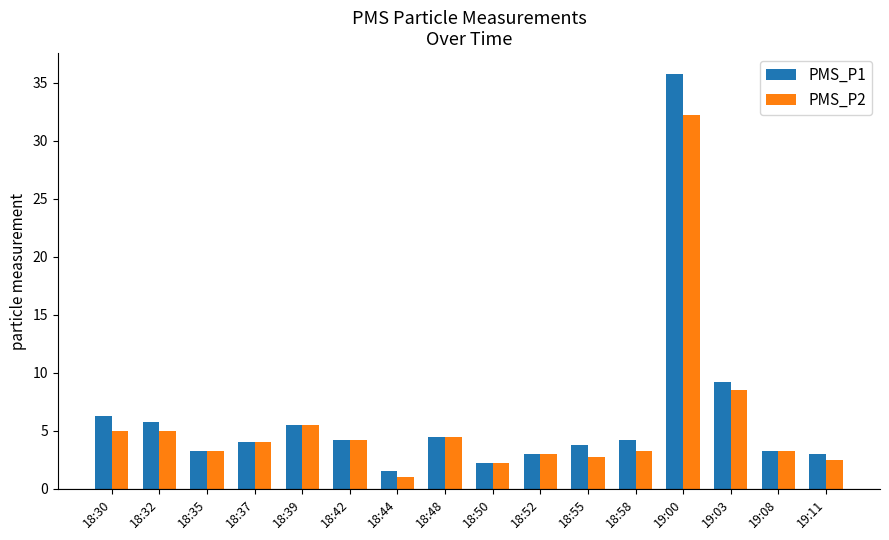

True or false: PMS_P2 has a value of 4.2 at 18:42.

True